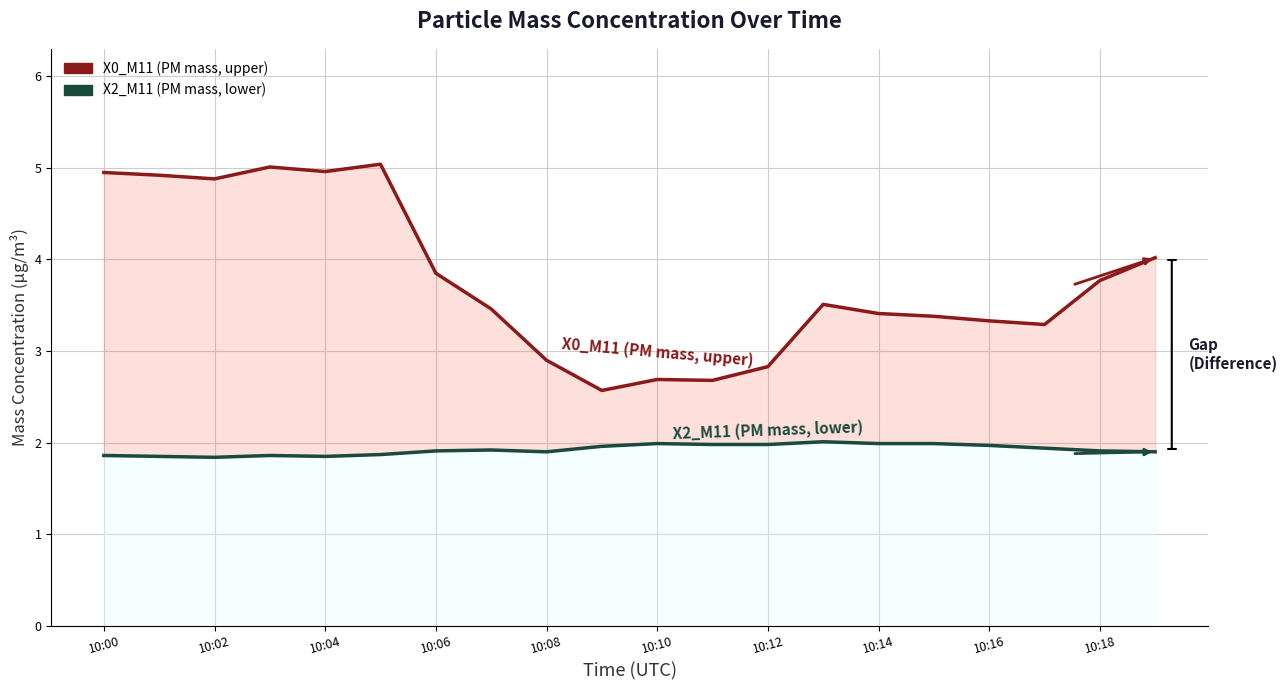

True or false: X0_M11 (PM mass, upper) and X2_M11 (PM mass, lower) intersect in this chart.

False